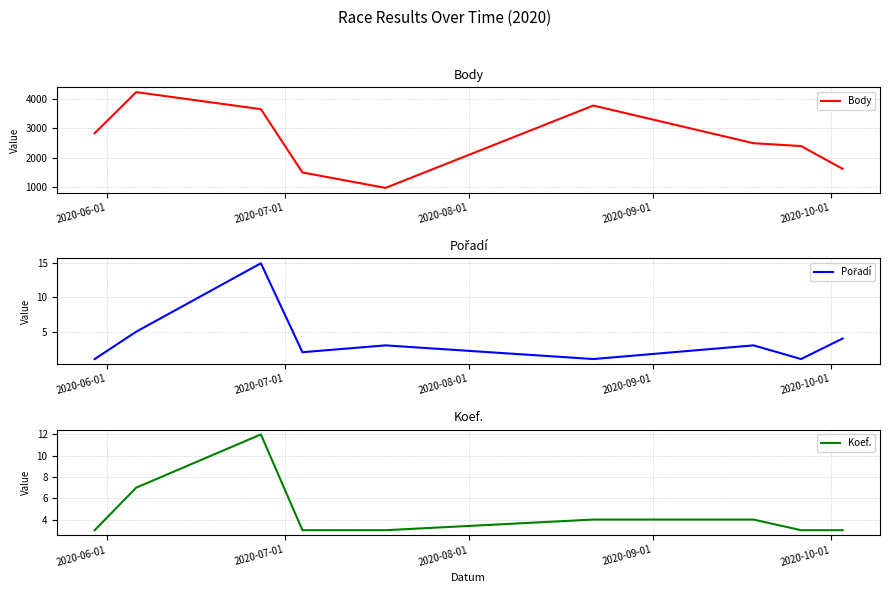

In Body, how many points are higher than both neighbors (excluding endpoints)?

2